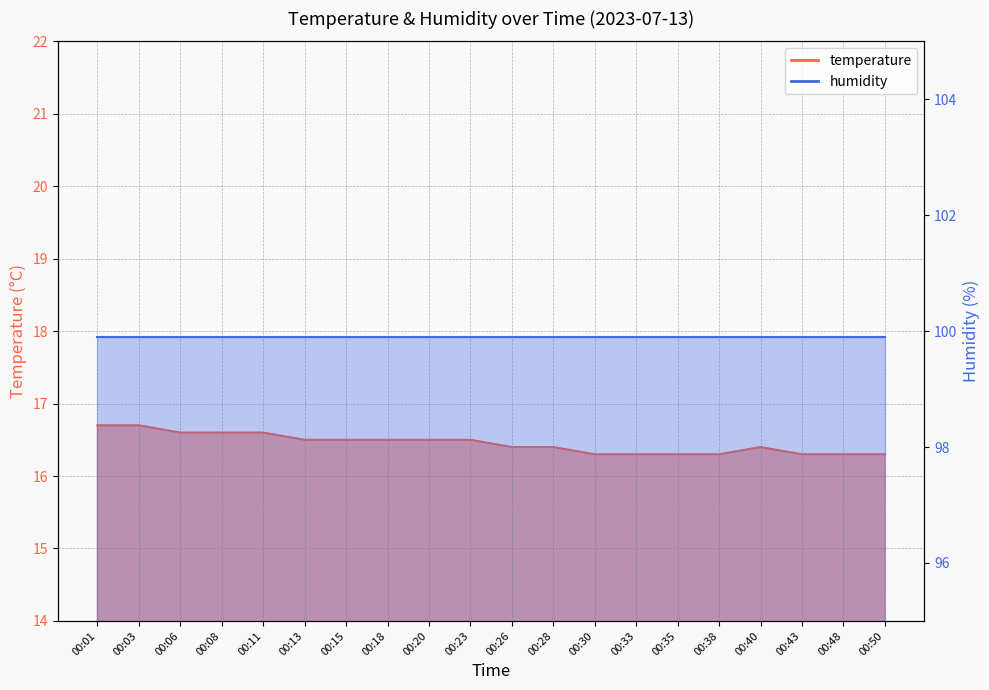

Rank the categories by value from highest to lowest.

00:01, 00:03, 00:06, 00:08, 00:11, 00:13, 00:15, 00:18, 00:20, 00:23, 00:26, 00:28, 00:40, 00:30, 00:33, 00:35, 00:38, 00:43, 00:48, 00:50